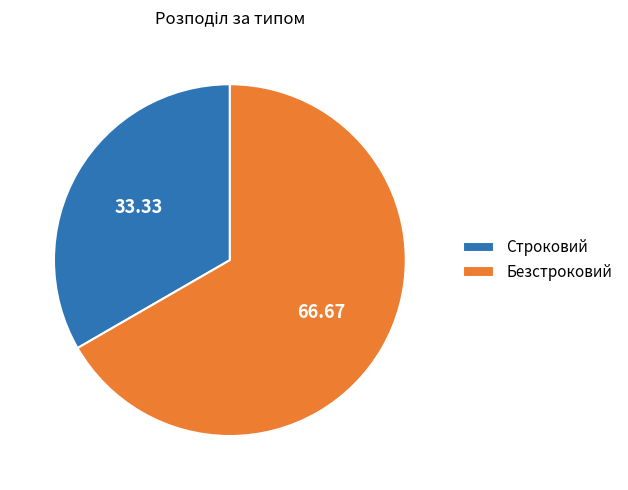

True or false: Строковий accounts for 45% of the total.

False